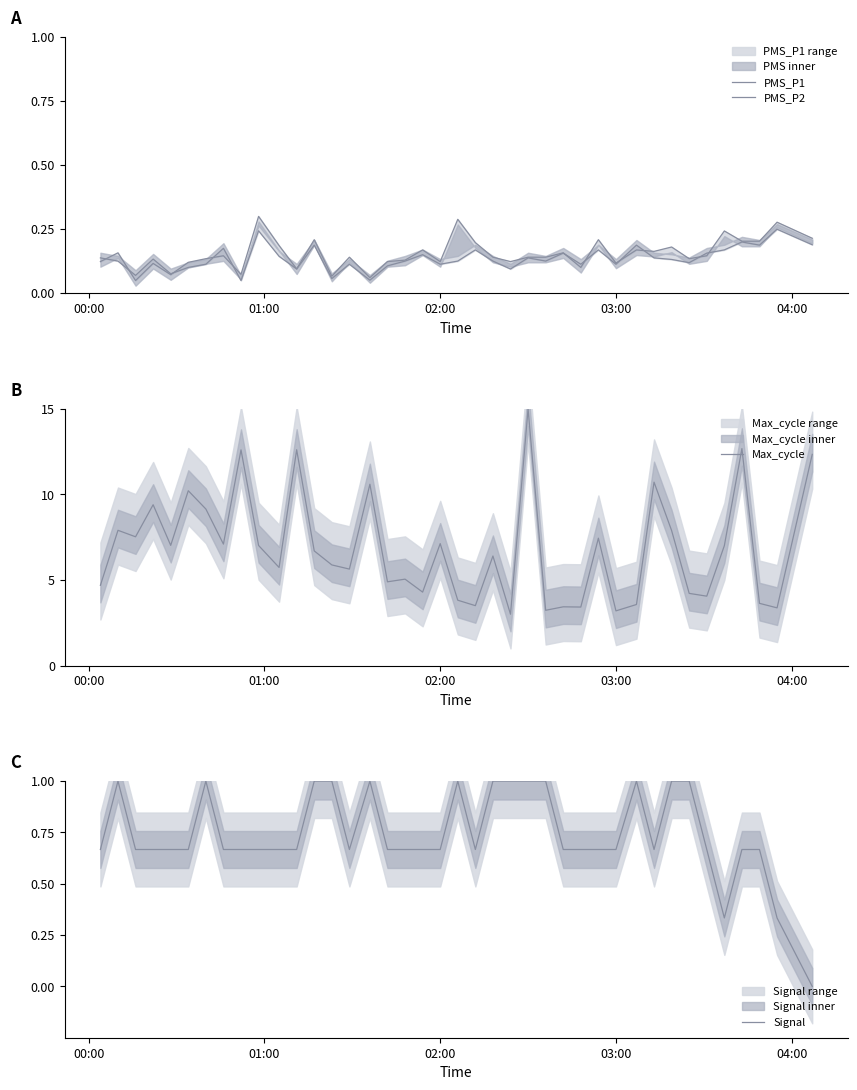

The value of Max_cycle at 03:00 is 3.2. True or false?

True